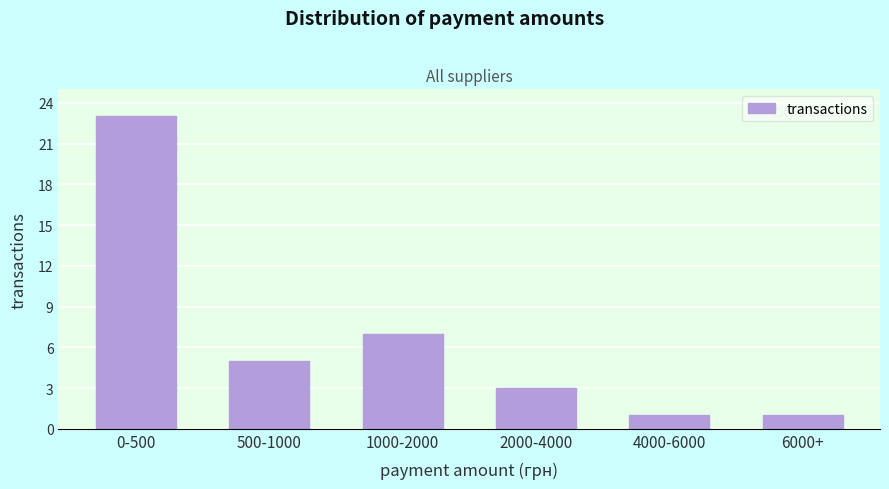

Reading left to right, what are all the values shown in this chart?

0-500=23	500-1000=5	1000-2000=7	2000-4000=3	4000-6000=1	6000+=1